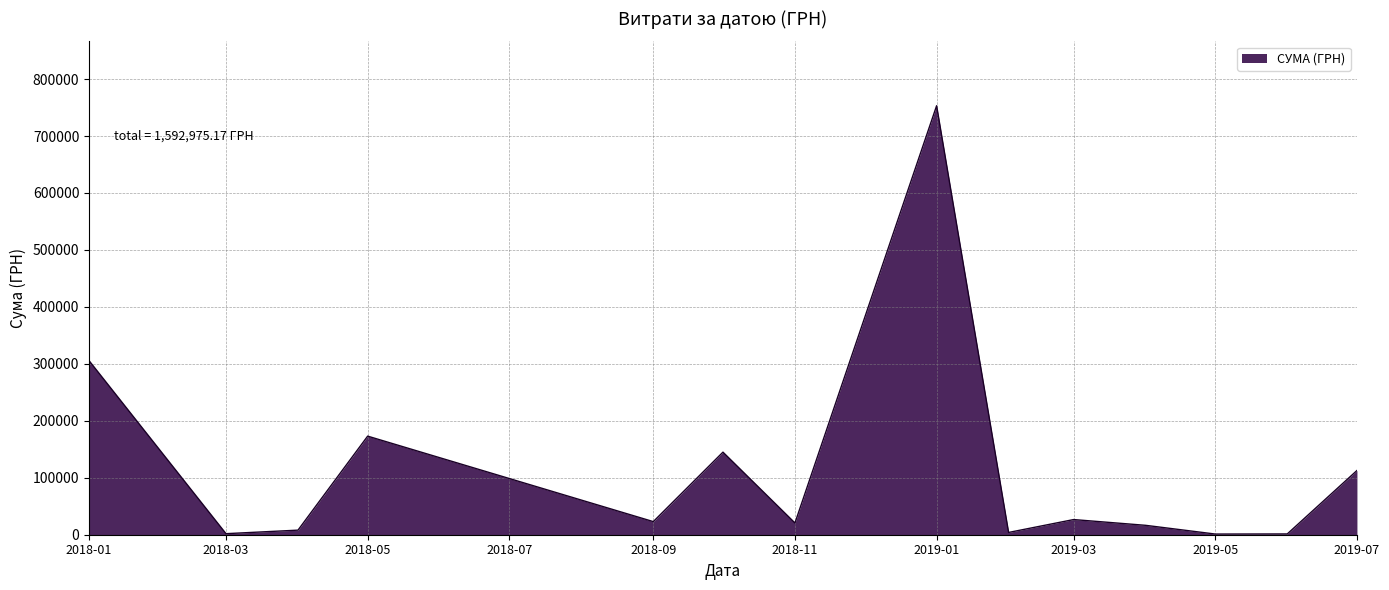

What is the maximum value shown in the chart?

753196.9